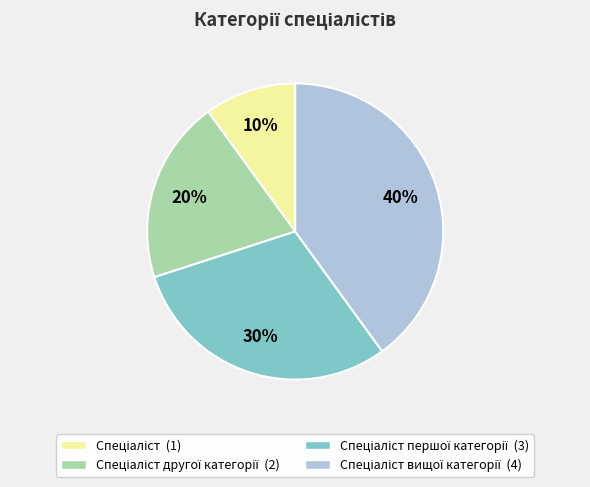

To the nearest percent, what is the difference between the largest and smallest slice percentages?

30%